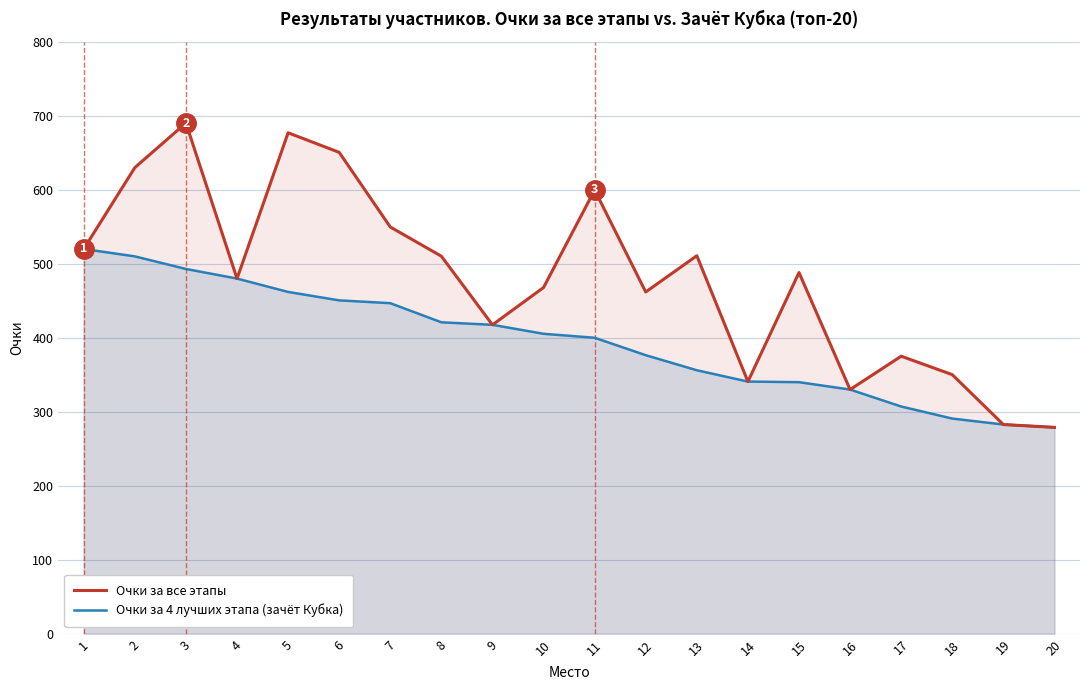

List the series in order of their overall mean, highest first.

Очки за все этапы, Очки за 4 лучших этапа (зачёт Кубка)